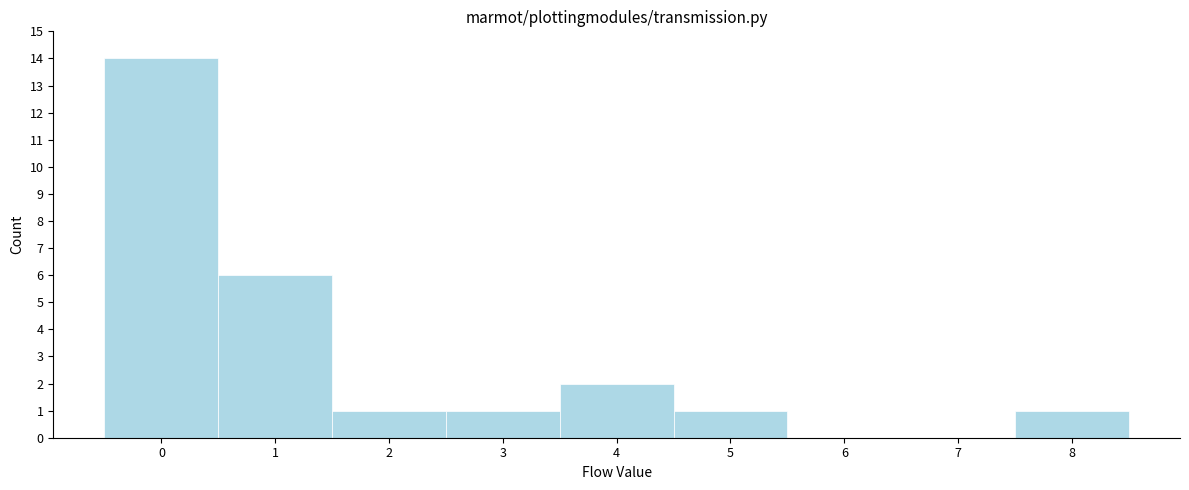

Reading left to right, extract all data points from this chart.

0=14	1=6	2=1	3=1	4=2	5=1	6=0	7=0	8=1